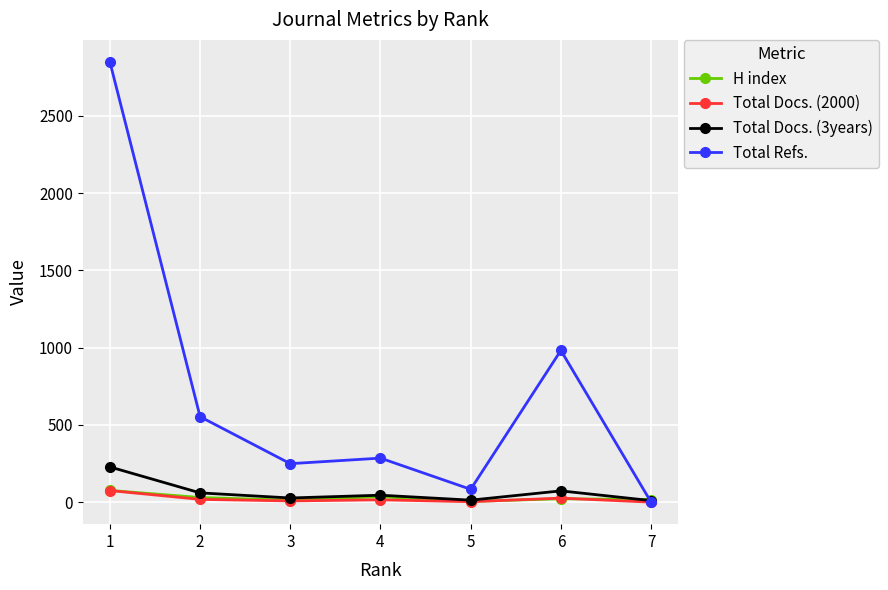

What is the difference between the second highest and second lowest values in the Total Docs. (2000) series?

23